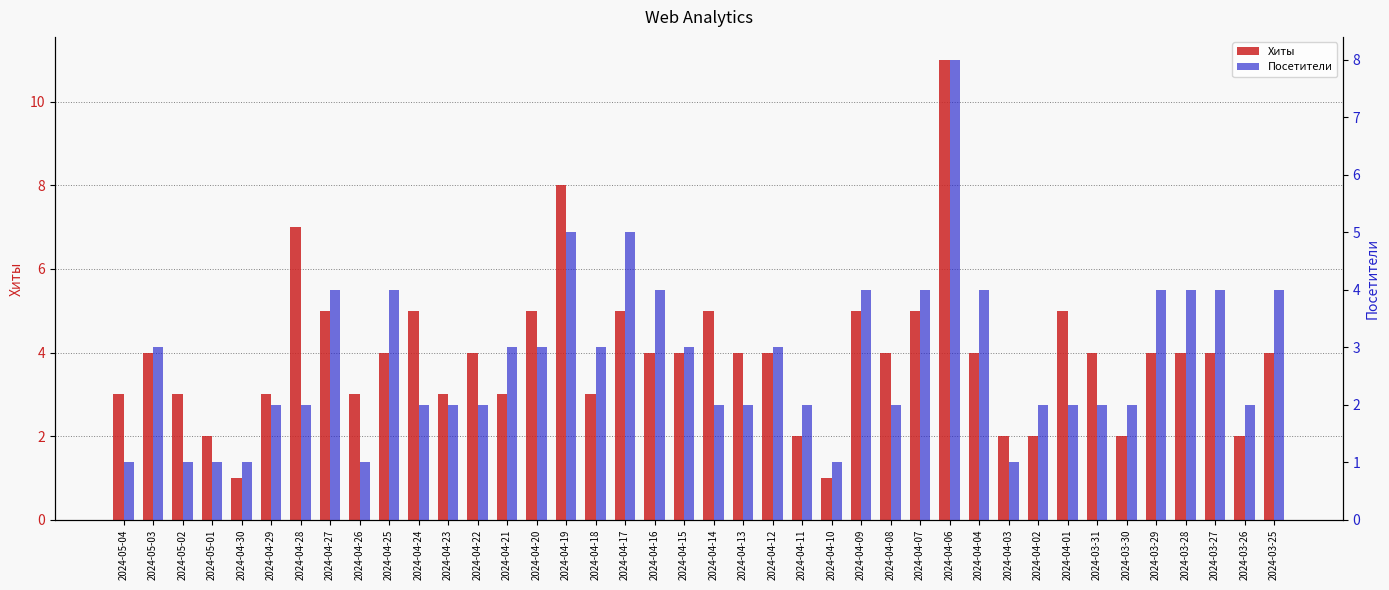

What is the difference between the second highest and second lowest values in the Хиты series?

7